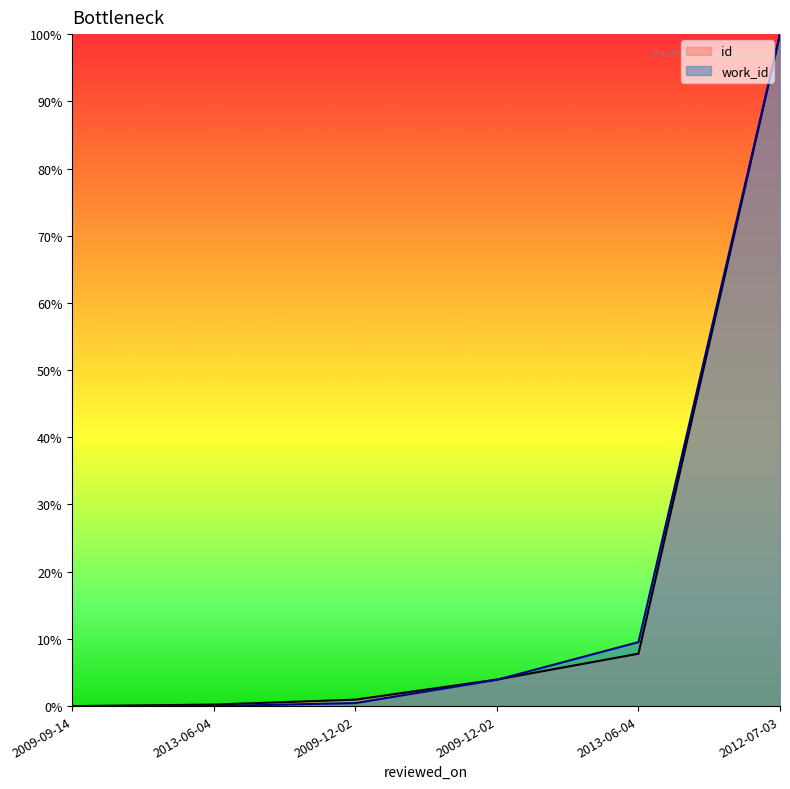

True or false: work_id has a value of 0.0 at 2009-12-02.

False